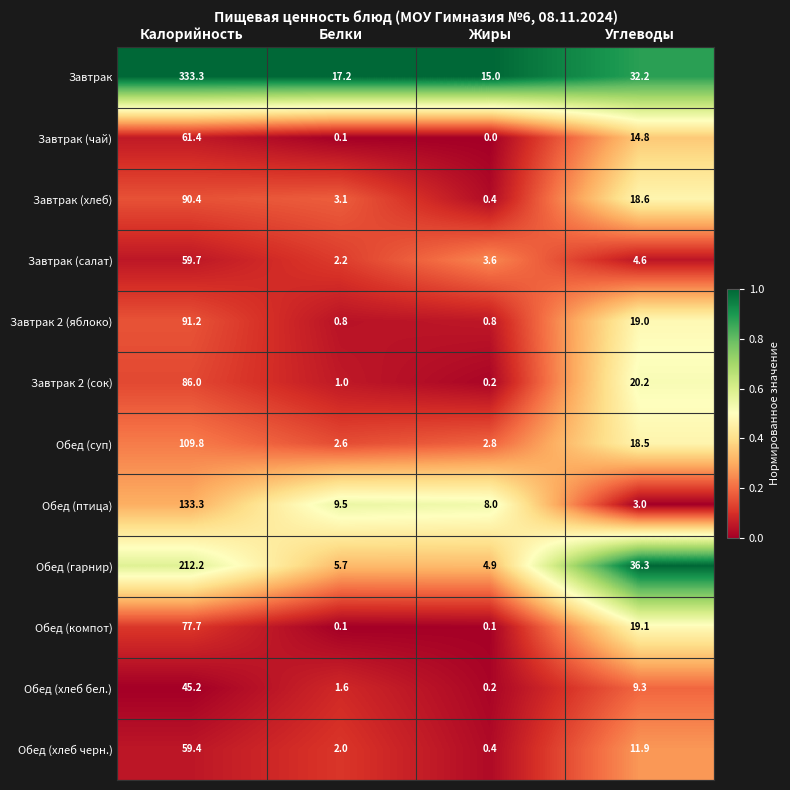

Which series changed the most between Калорийность and Углеводы?

Завтрак